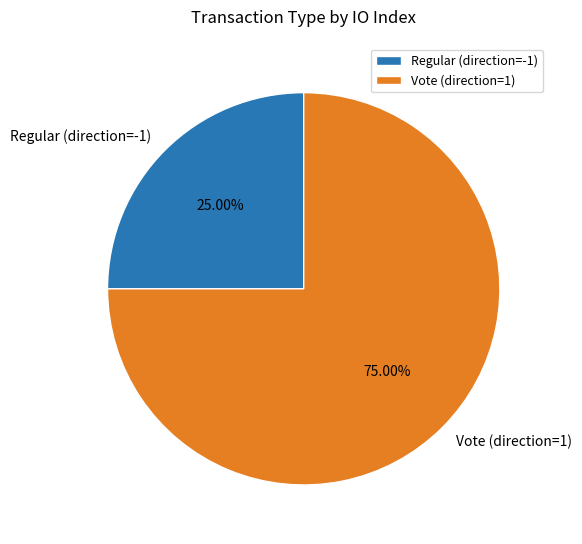

To the nearest percent, what is the average slice percentage?

50%